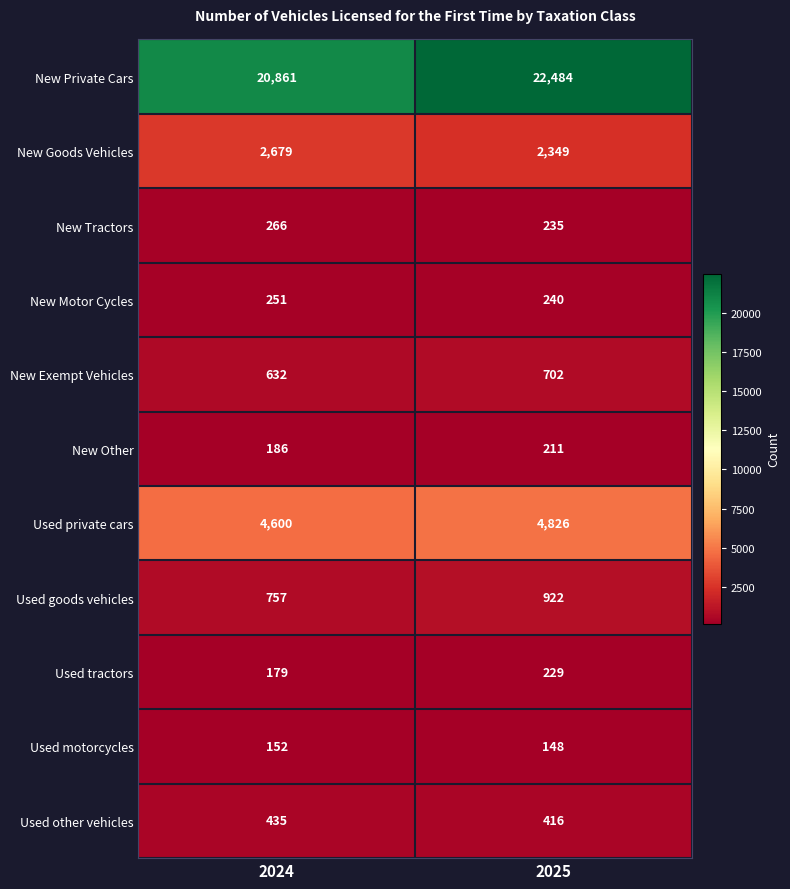

At how many categories does at least one series exceed 12070?

2